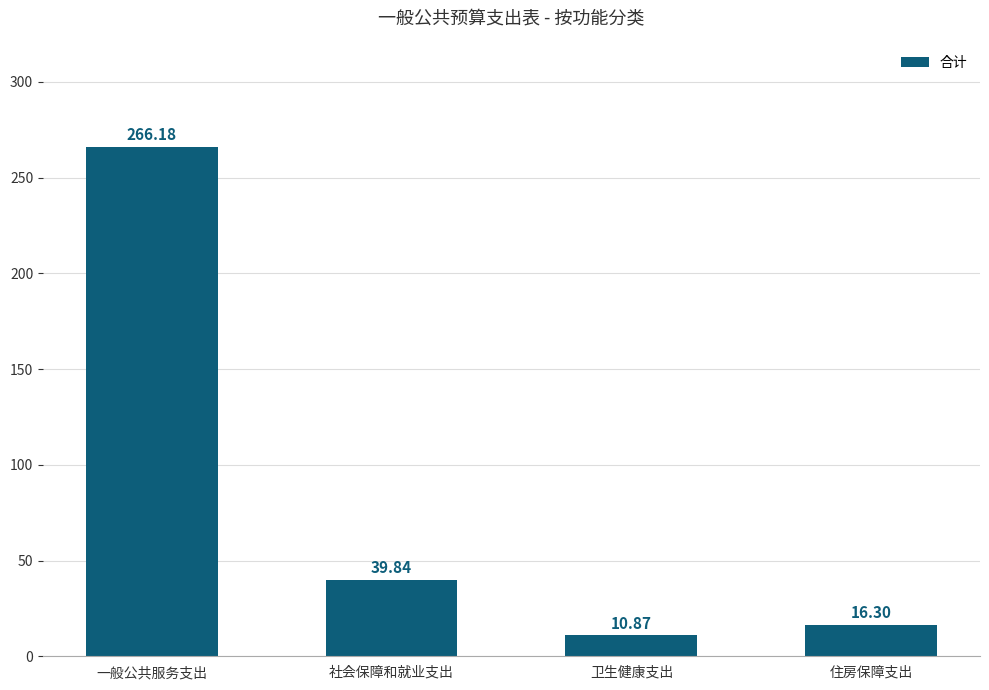

Reading left to right, what are all the values shown in this chart?

266.2	39.8	10.9	16.3